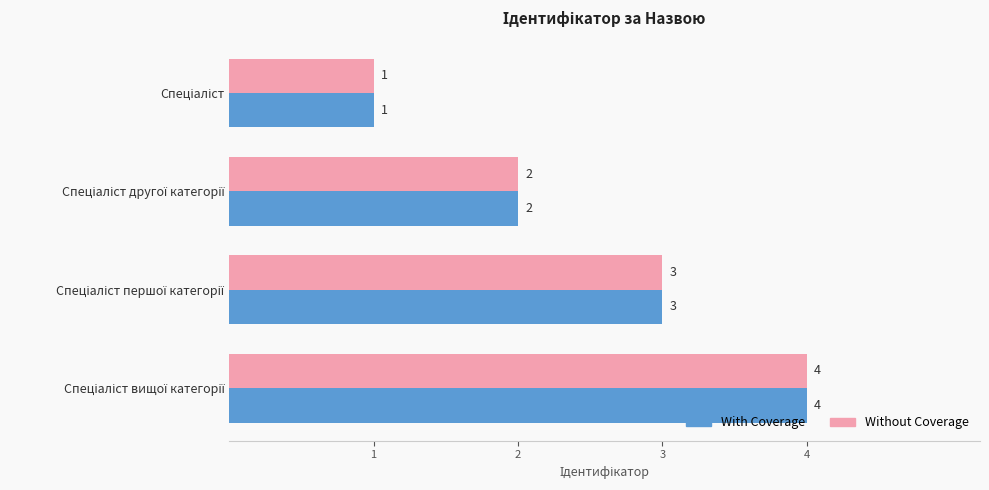

What is the difference between the maximum and minimum values in the With Coverage series?

3